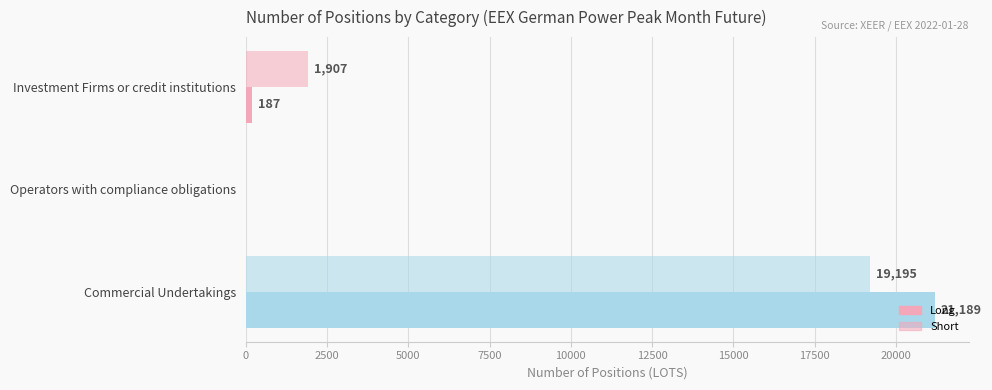

Count the number of categories in the chart.

3